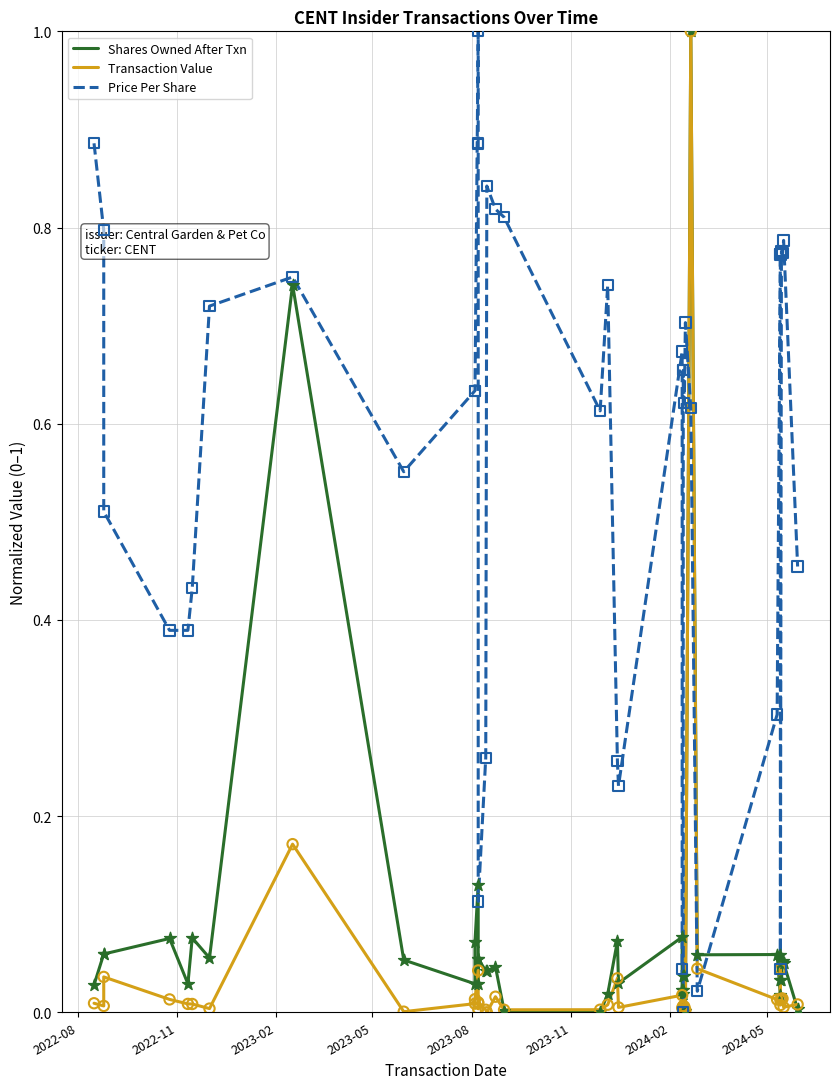

Which series has the largest total across all categories?

Price Per Share